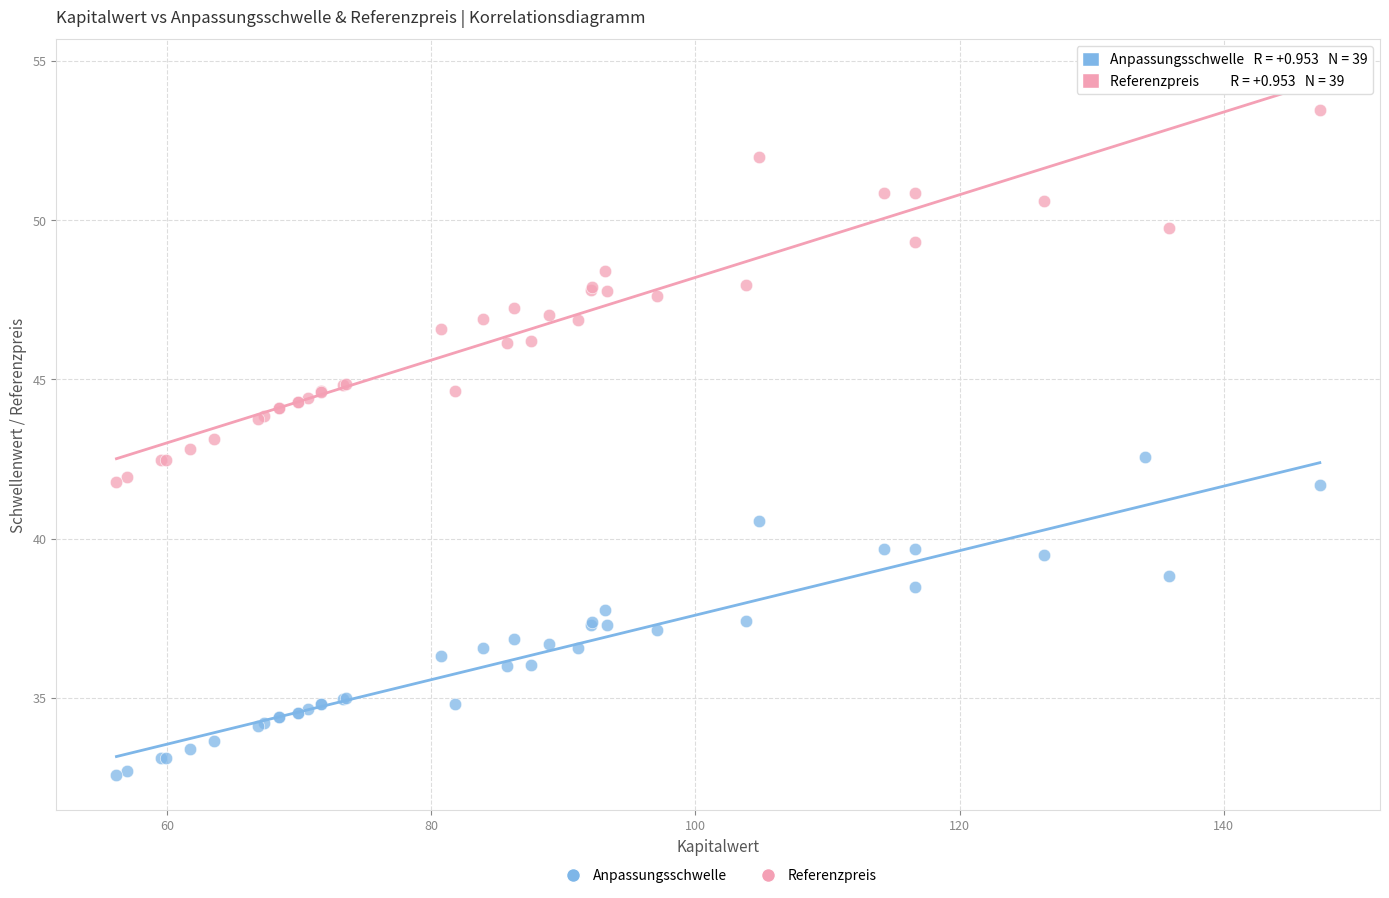

Which series has the widest spread of Y values?

Referenzpreis